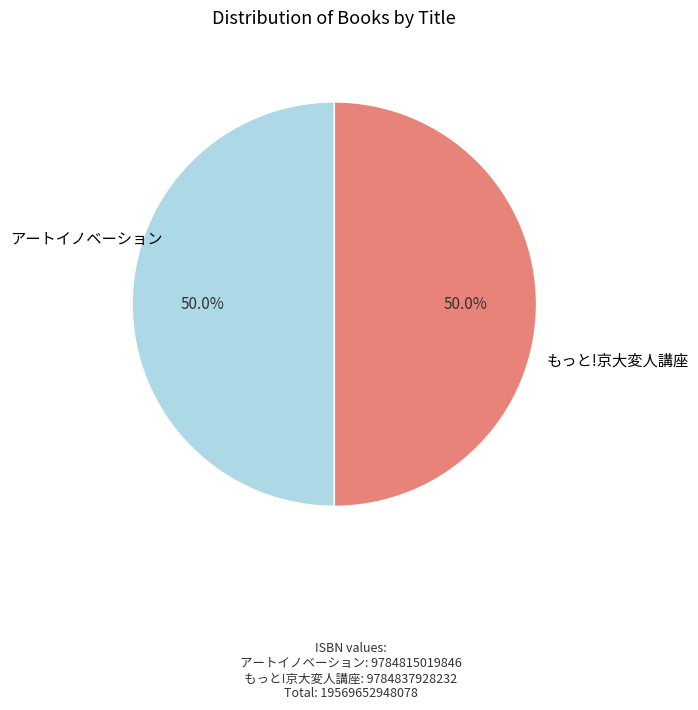

Approximately how many times larger is the value at もっと!京大変人講座 compared to アートイノベーション?

1.0